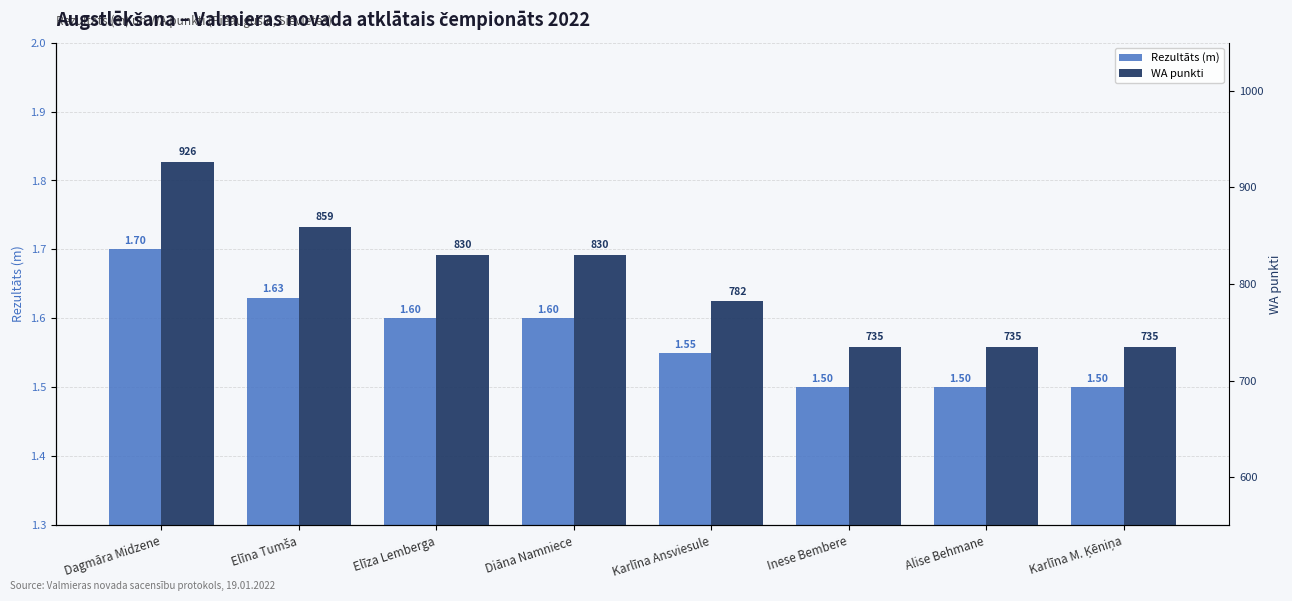

At Dagmāra Midzene, list the series in order from smallest to largest.

Rezultāts (m), WA punkti